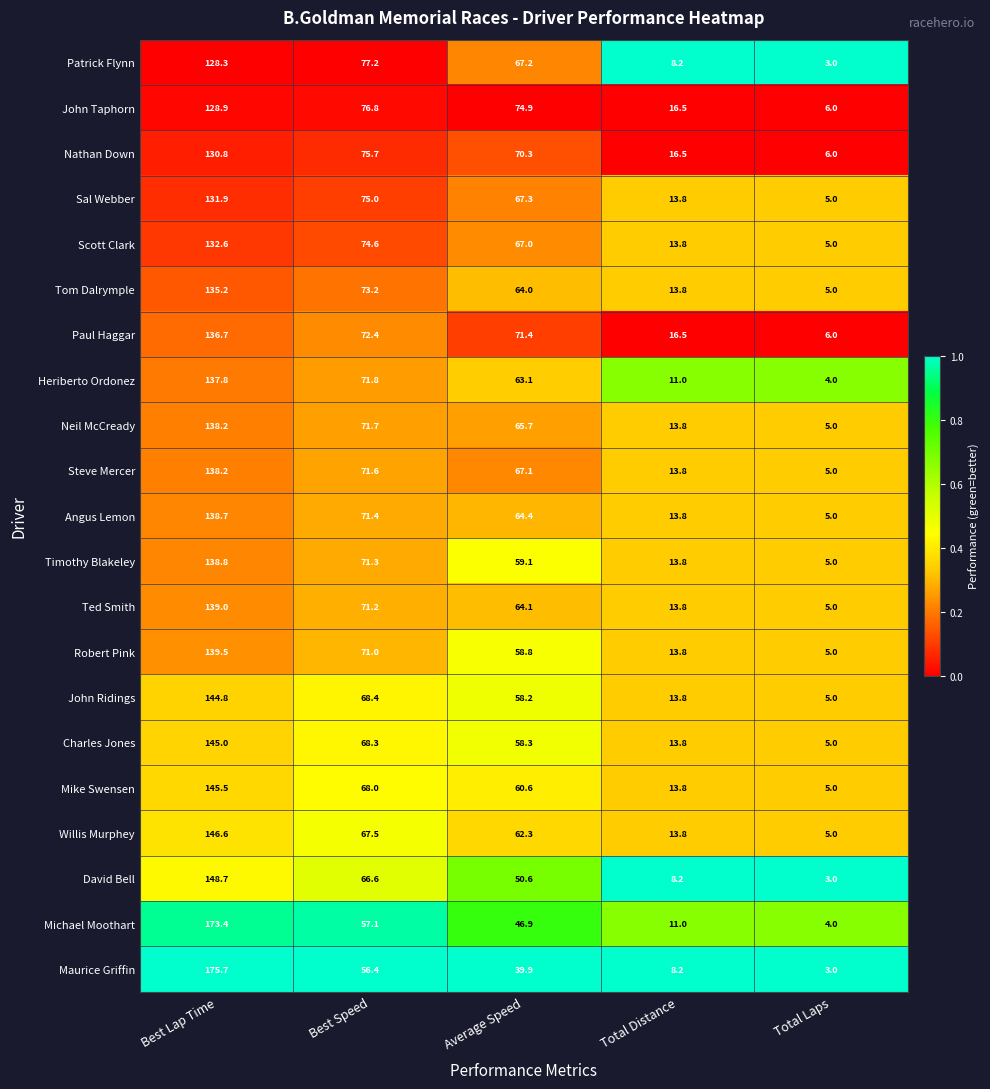

Is the value of Nathan Down at Best Speed greater than the value of David Bell at Best Speed?

Yes